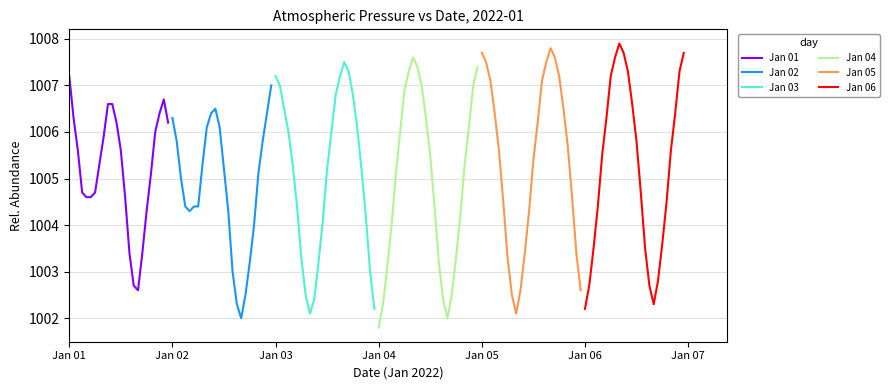

How many interior local valleys does the Jan 05 series have?

1